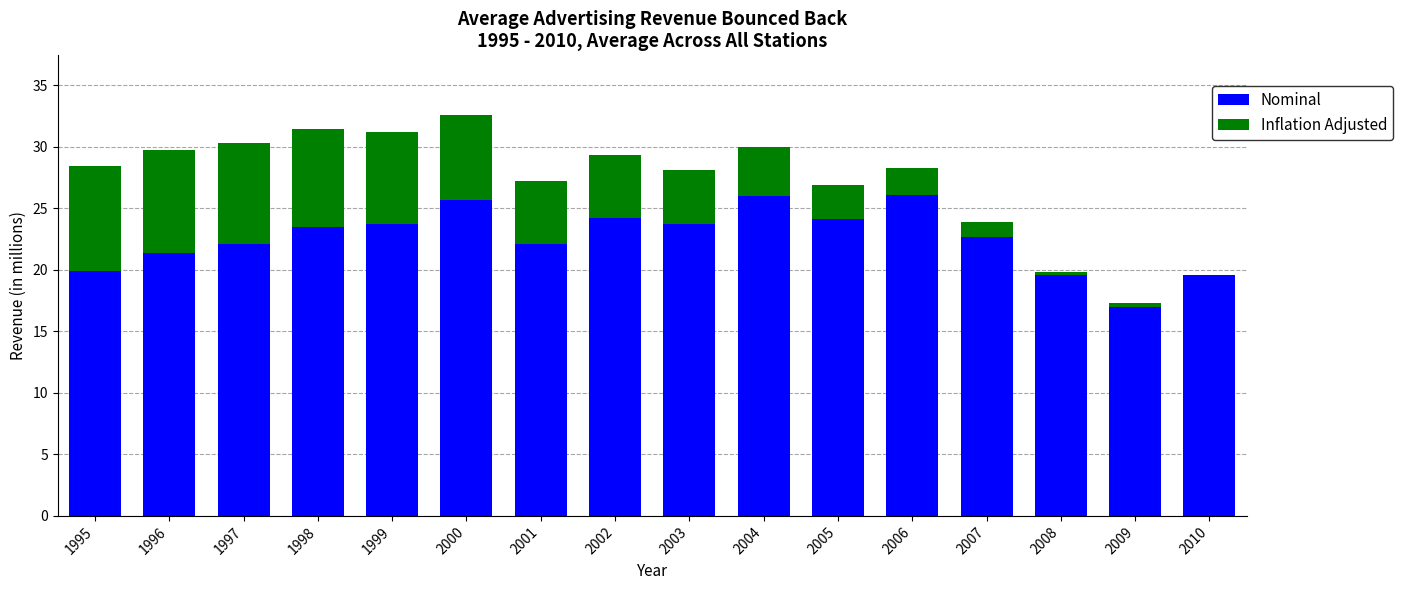

What is the sum of all Nominal values?

361.4